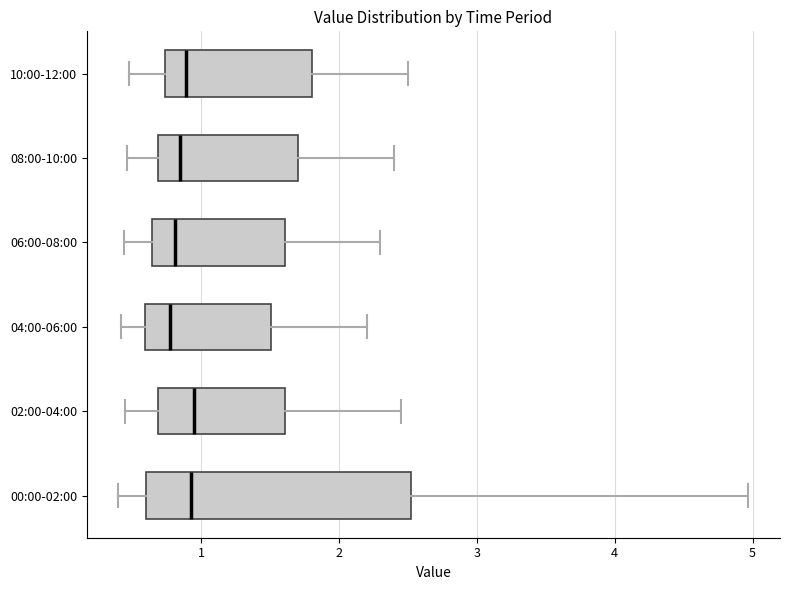

Reading bottom to top, transcribe this box plot: for each box, give where its median line is, the range the box spans, and where its two whiskers end, as read against the x-axis. The values are not printed on the chart, so give them approximately, as read against the axis.

00:00-02:00: median 0.9, box 0.6 to 2.5, whiskers 0.4 to 5.0
02:00-04:00: median 1.0, box 0.7 to 1.6, whiskers 0.5 to 2.5
04:00-06:00: median 0.8, box 0.6 to 1.5, whiskers 0.4 to 2.2
06:00-08:00: median 0.8, box 0.6 to 1.6, whiskers 0.4 to 2.3
08:00-10:00: median 0.9, box 0.7 to 1.7, whiskers 0.5 to 2.4
10:00-12:00: median 0.9, box 0.7 to 1.8, whiskers 0.5 to 2.5